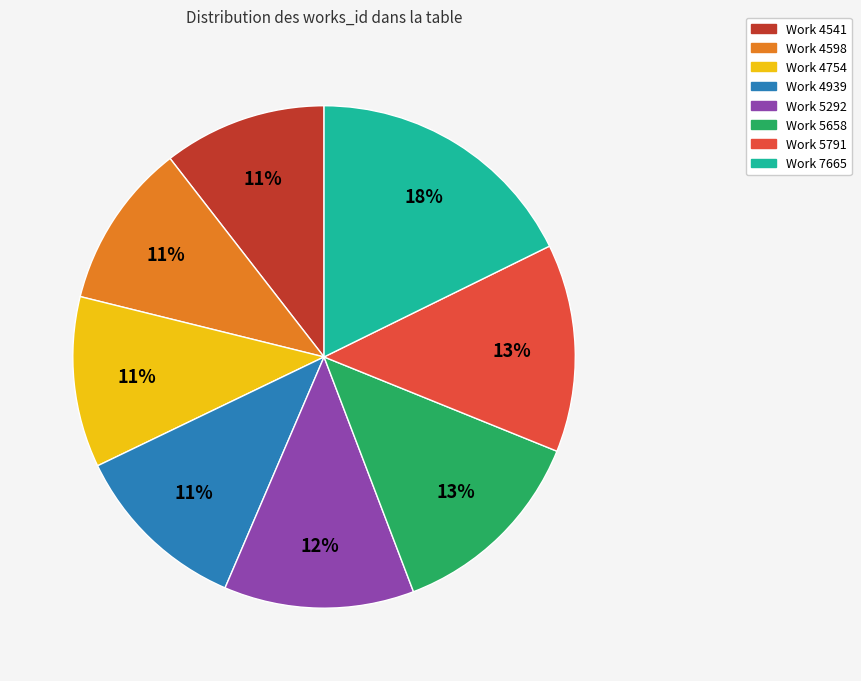

Do Work 5658 and Work 4939 together represent more than half of the pie?

No